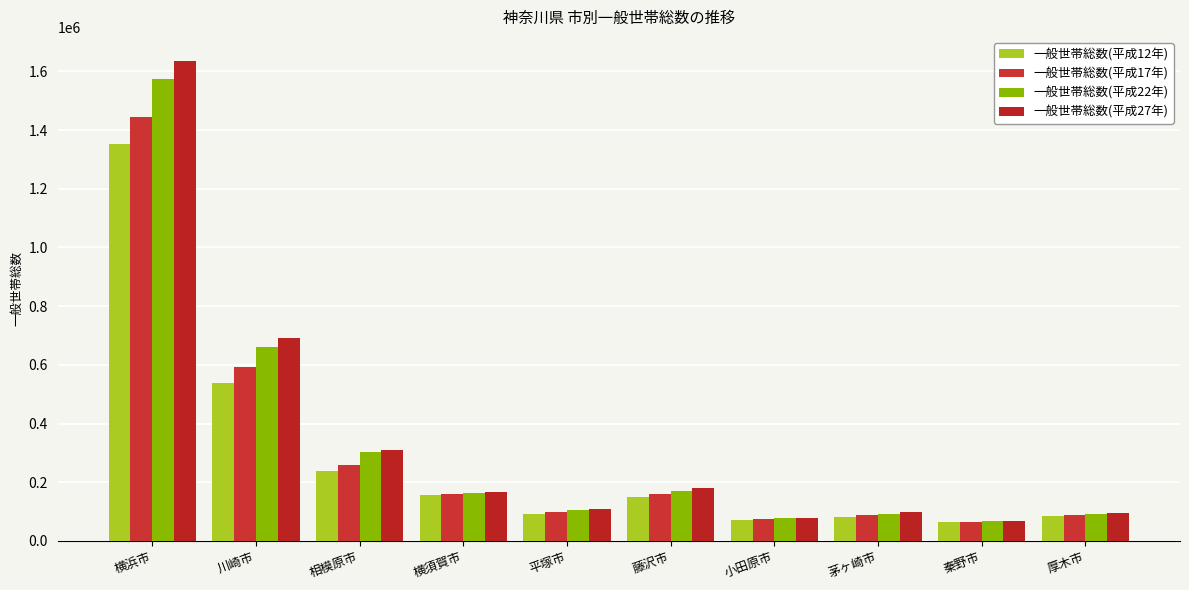

Reading left to right, what are all the values shown in this chart?

一般世帯総数(平成12年): 横浜市=1353526	川崎市=539836	相模原市=237704	横須賀市=155632	平塚市=92943	藤沢市=148322	小田原市=71379	茅ヶ崎市=80822	秦野市=63335	厚木市=83363
一般世帯総数(平成17年): 横浜市=1443350	川崎市=592578	相模原市=257202	横須賀市=160610	平塚市=99650	藤沢市=161122	小田原市=74064	茅ヶ崎市=87698	秦野市=65387	厚木市=89111
一般世帯総数(平成22年): 横浜市=1573882	川崎市=660400	相模原市=302555	横須賀市=164059	平塚市=104261	藤沢市=171818	小田原市=77532	茅ヶ崎市=93356	秦野市=69247	厚木市=92282
一般世帯総数(平成27年): 横浜市=1635805	川崎市=689886	相模原市=310833	横須賀市=165410	平塚市=107268	藤沢市=179957	小田原市=79007	茅ヶ崎市=97817	秦野市=69615	厚木市=95655